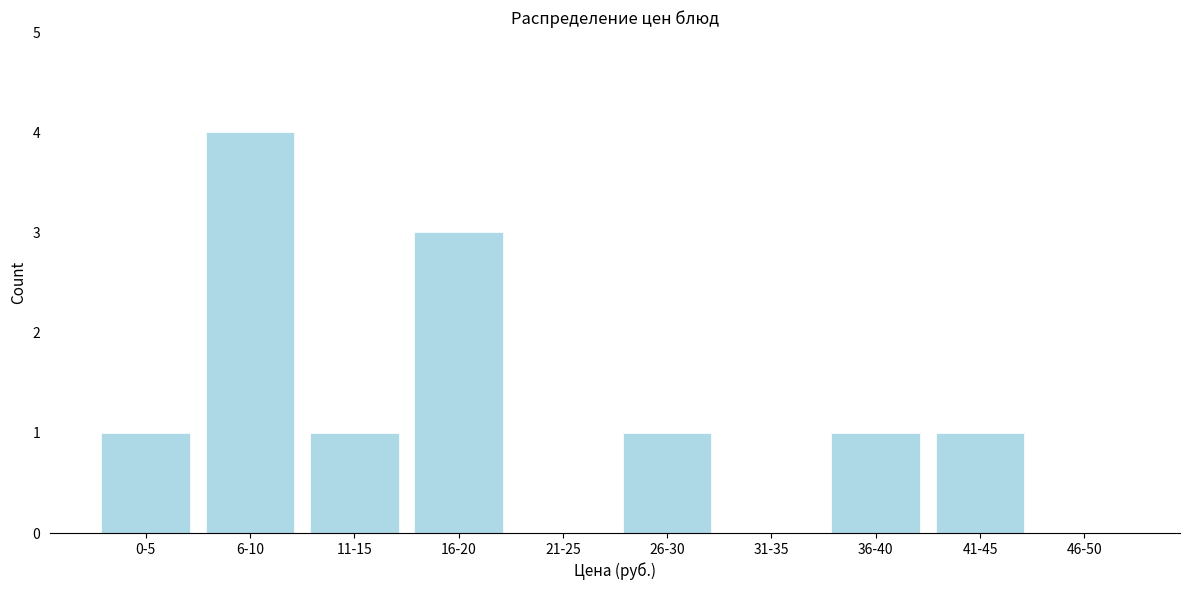

Reading left to right, transcribe all the data shown in this chart.

0-5=1	6-10=4	11-15=1	16-20=3	21-25=0	26-30=1	31-35=0	36-40=1	41-45=1	46-50=0